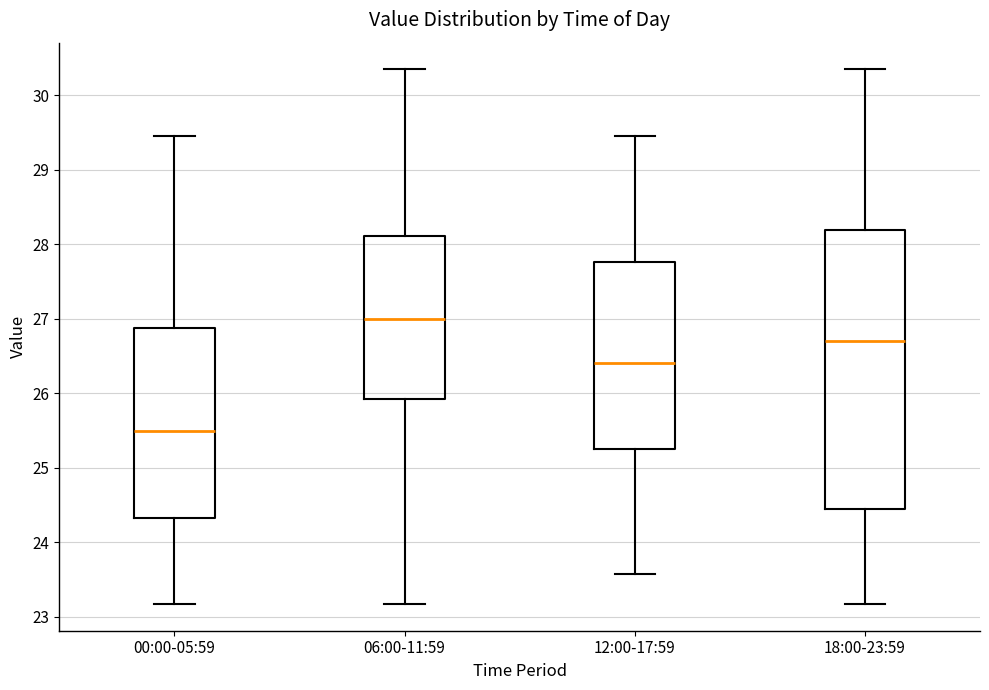

Which box is the tallest, from its lower edge to its upper edge?

18:00-23:59